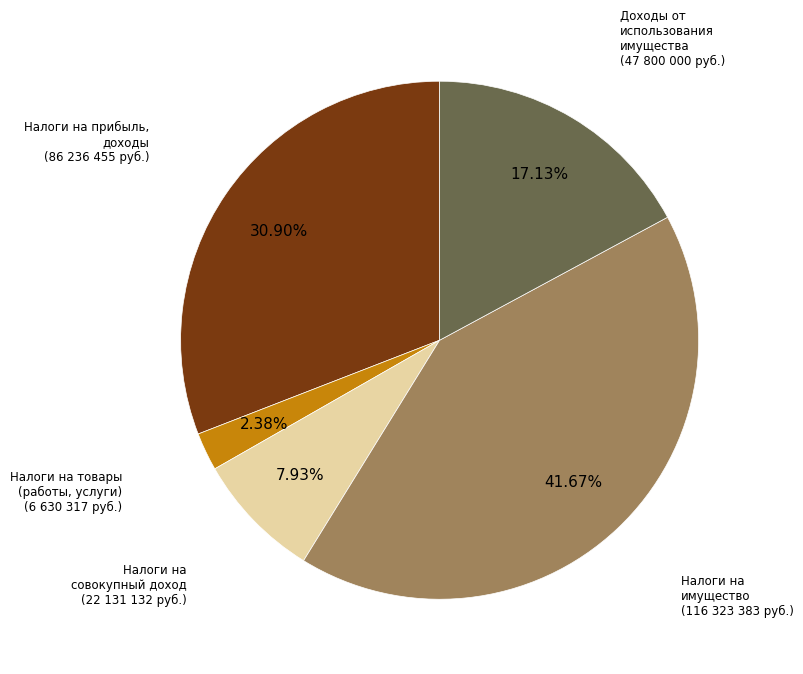

Is there a majority slice in this chart?

No